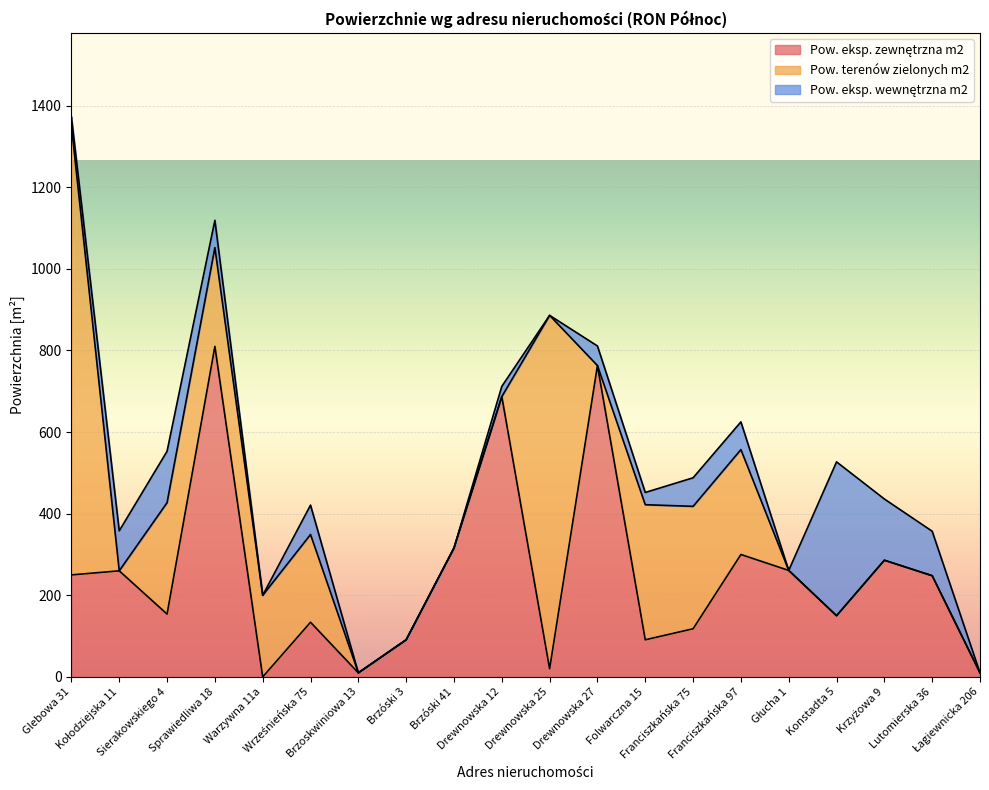

How many values in Pow. eksp. zewnętrzna m2 are above zero?

19